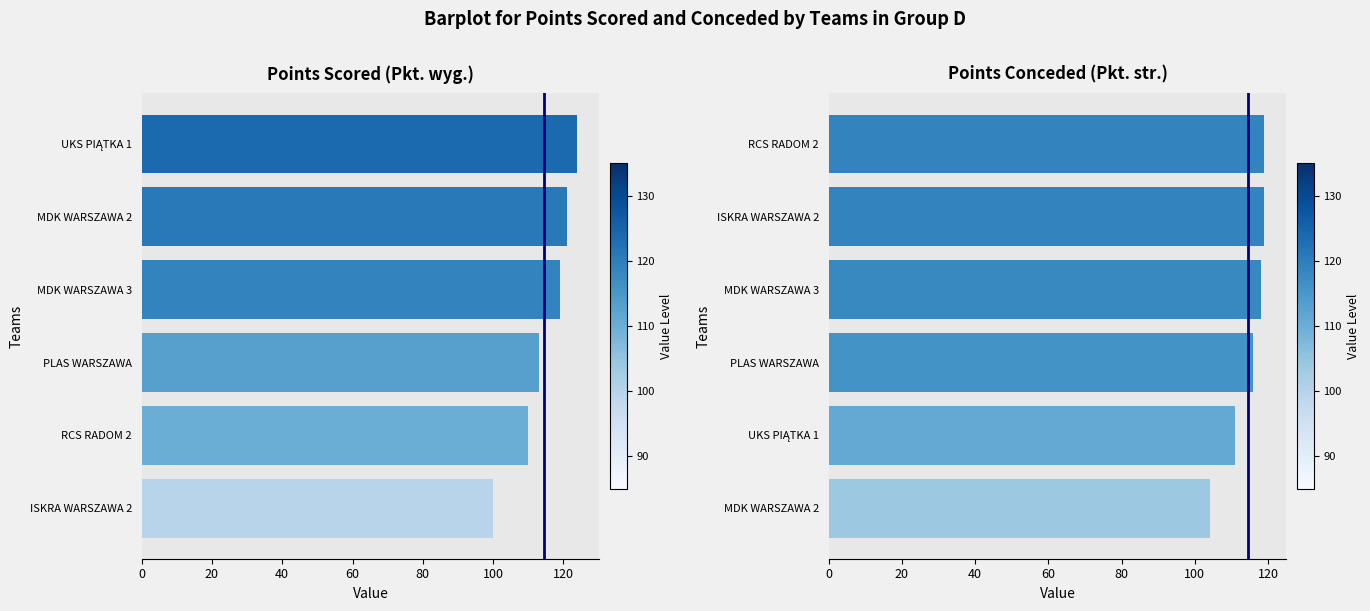

At MDK WARSZAWA 3, list the series in order from largest to smallest.

Pkt. wyg., Pkt. str.